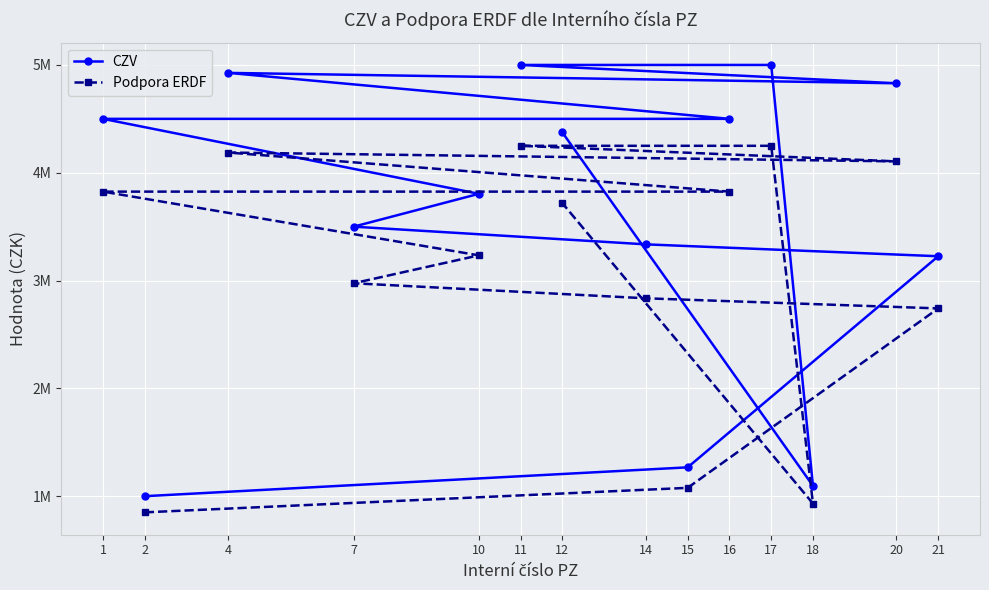

Is the value of CZV at 20 greater than the value of Podpora ERDF at 17?

Yes